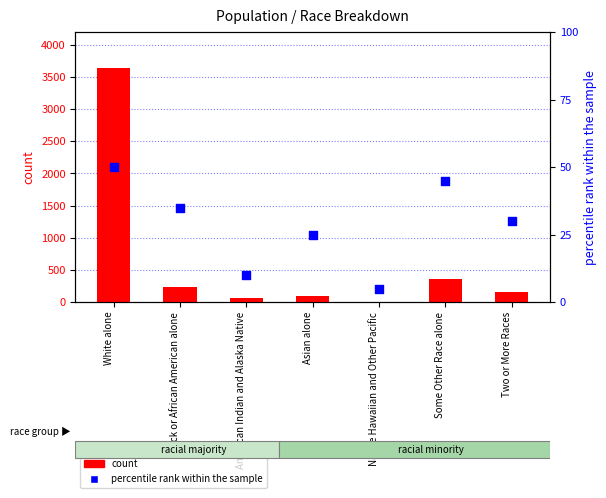

Is the value of percentile rank within the sample at Black or African American alone greater than the value of count at Some Other Race alone?

No